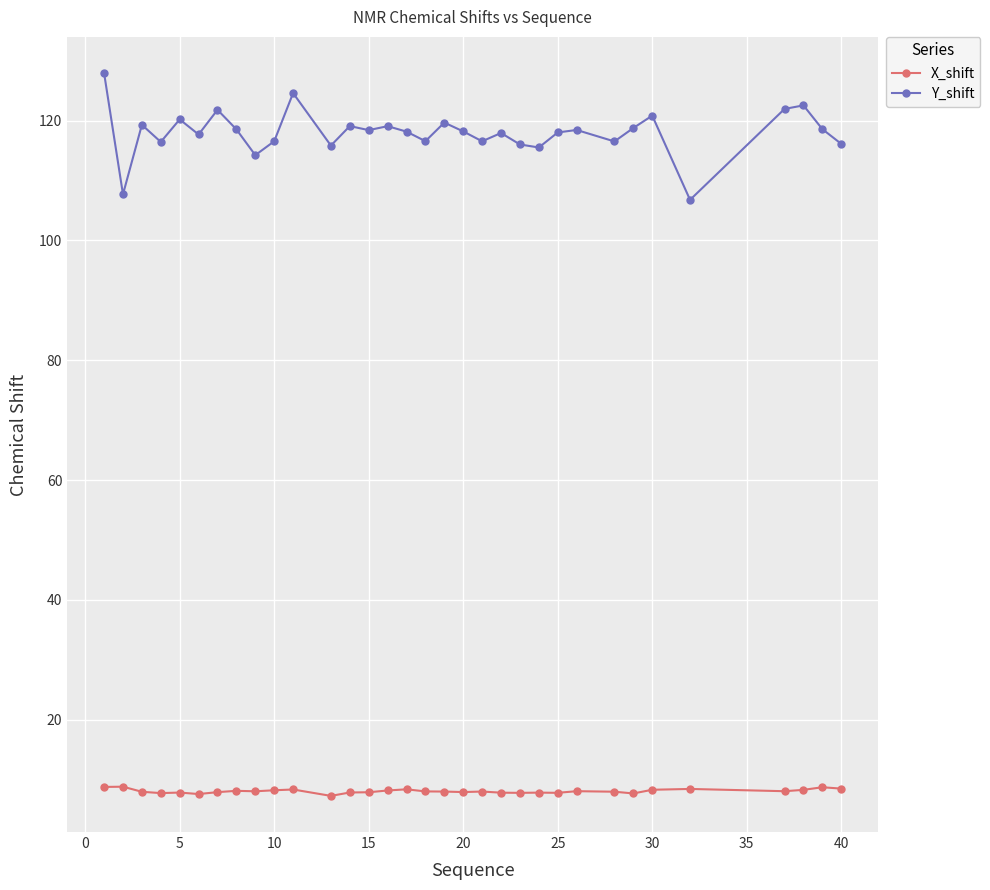

What is the highest value of the X_shift series?

8.8